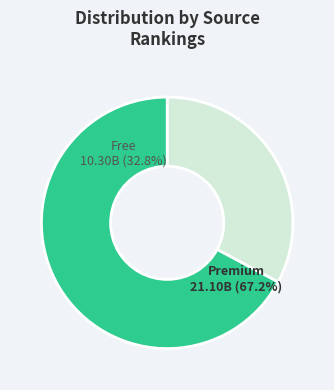

To the nearest percent, what is the combined percentage of 1 and 2?

100%